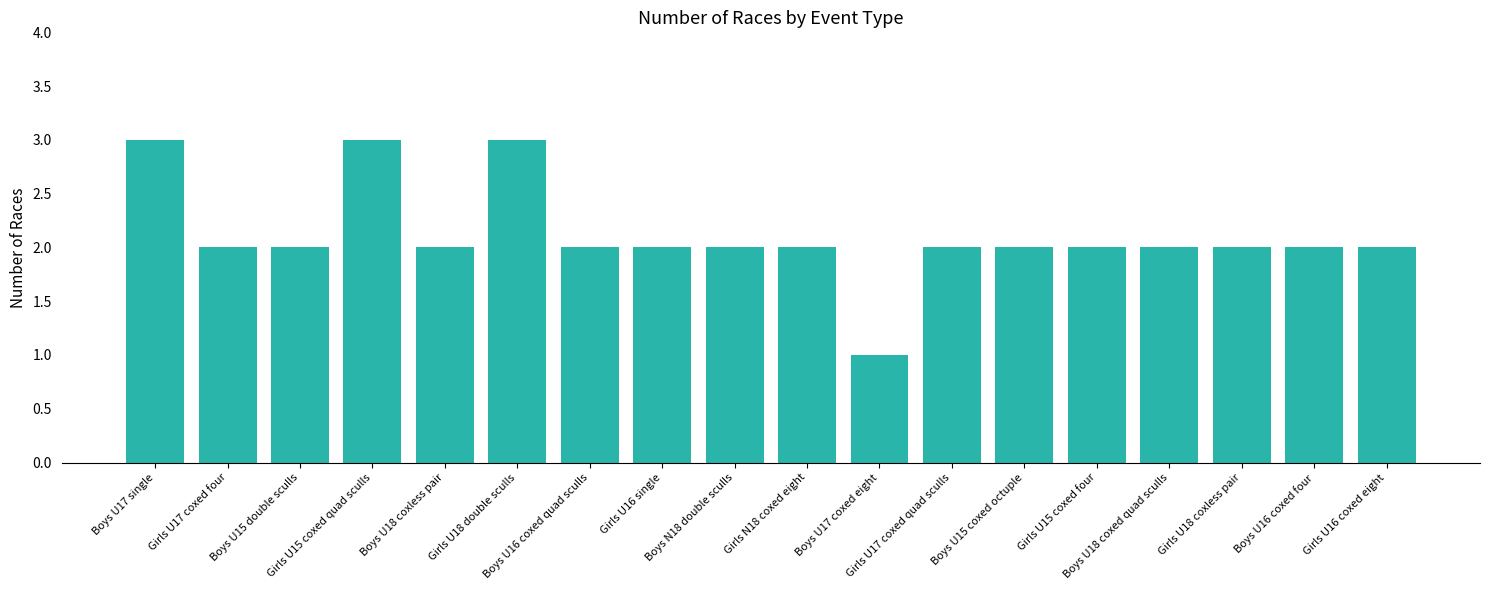

Reading left to right, what are all the values shown in this chart?

3	2	2	3	2	3	2	2	2	2	1	2	2	2	2	2	2	2